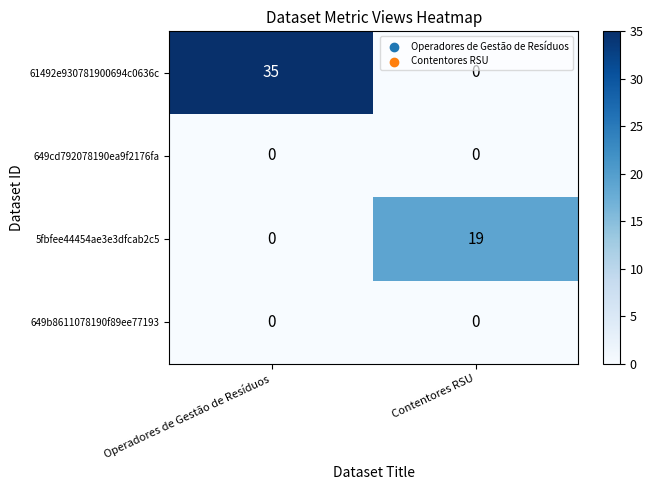

What is the greatest value displayed?

35